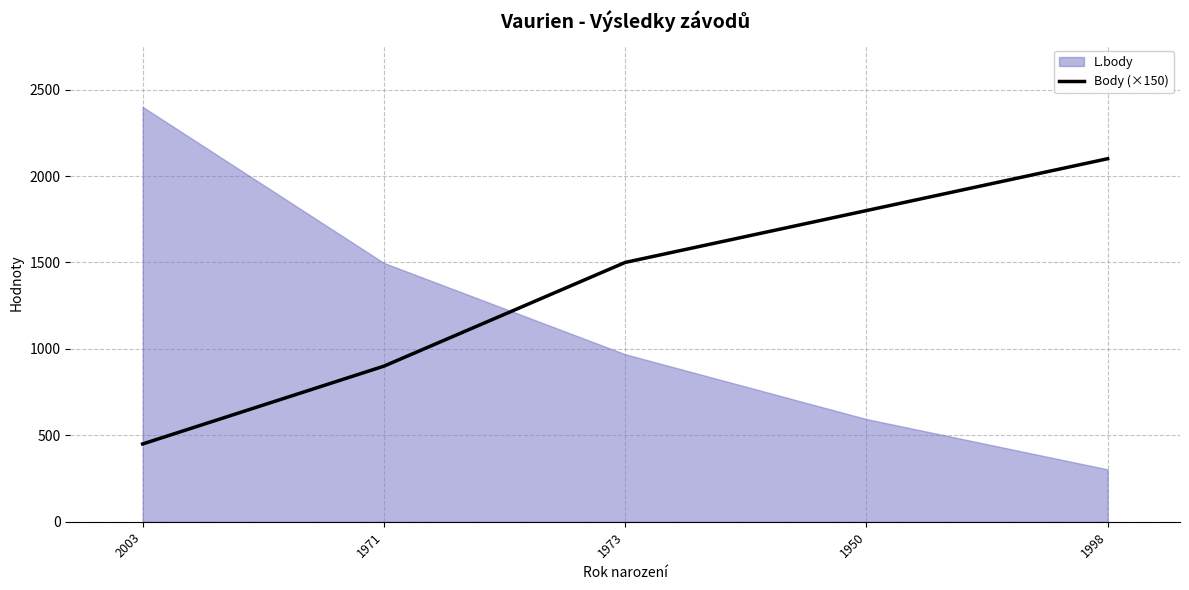

How many values exceed 1500?

2